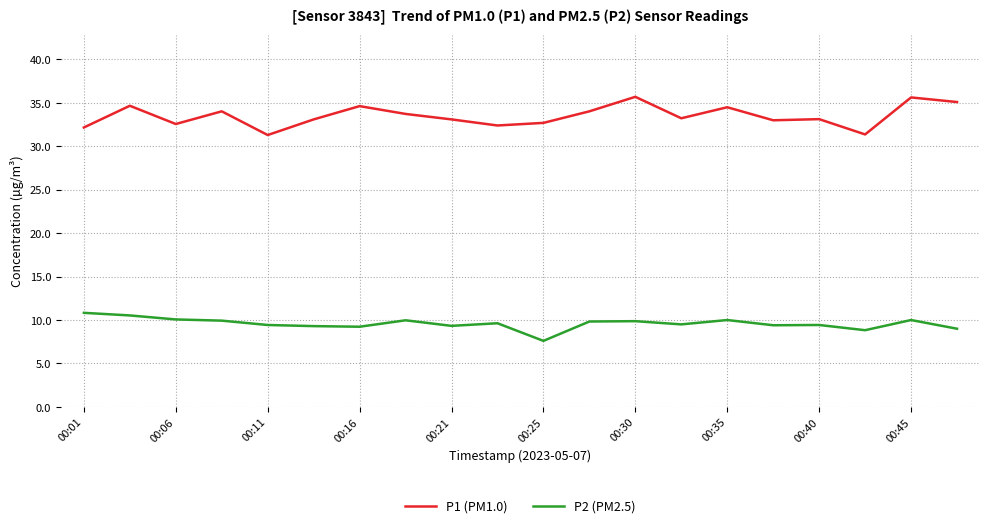

Rank the series by their average value, from highest to lowest.

P1 (PM1.0), P2 (PM2.5)